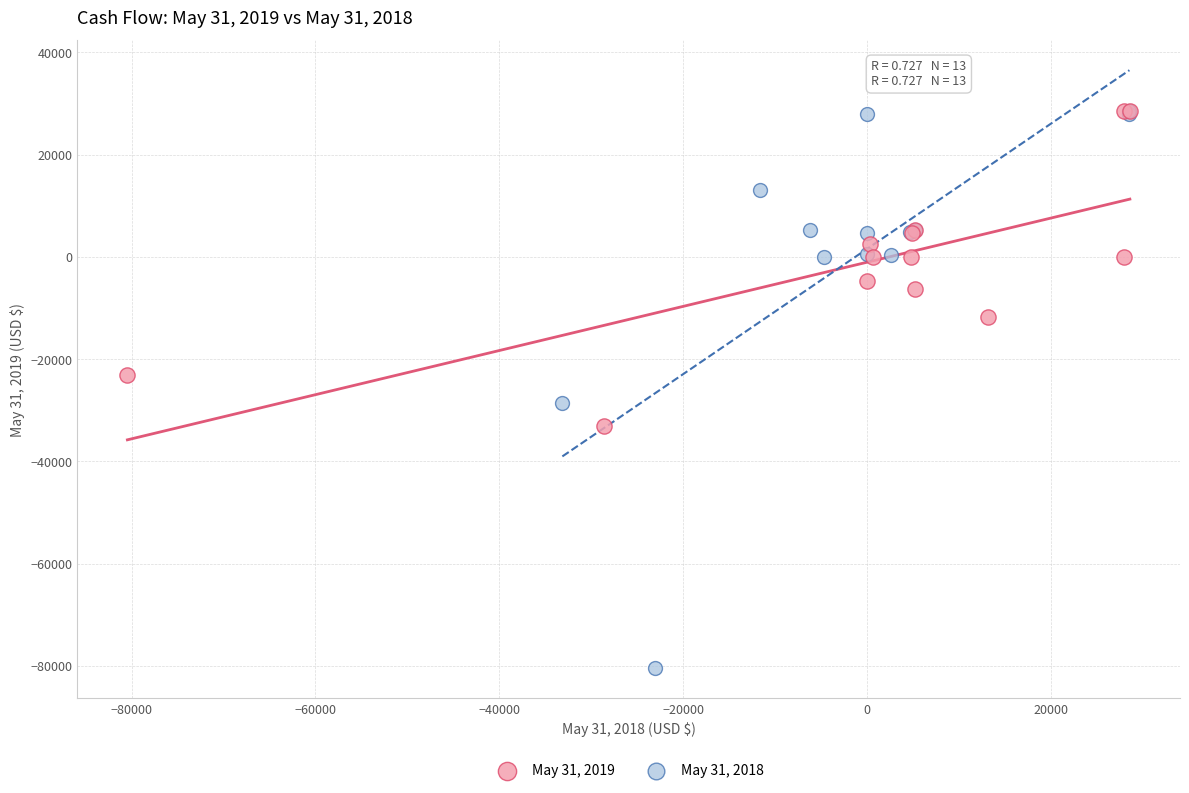

Which series reaches the minimum Y coordinate?

May 31, 2018